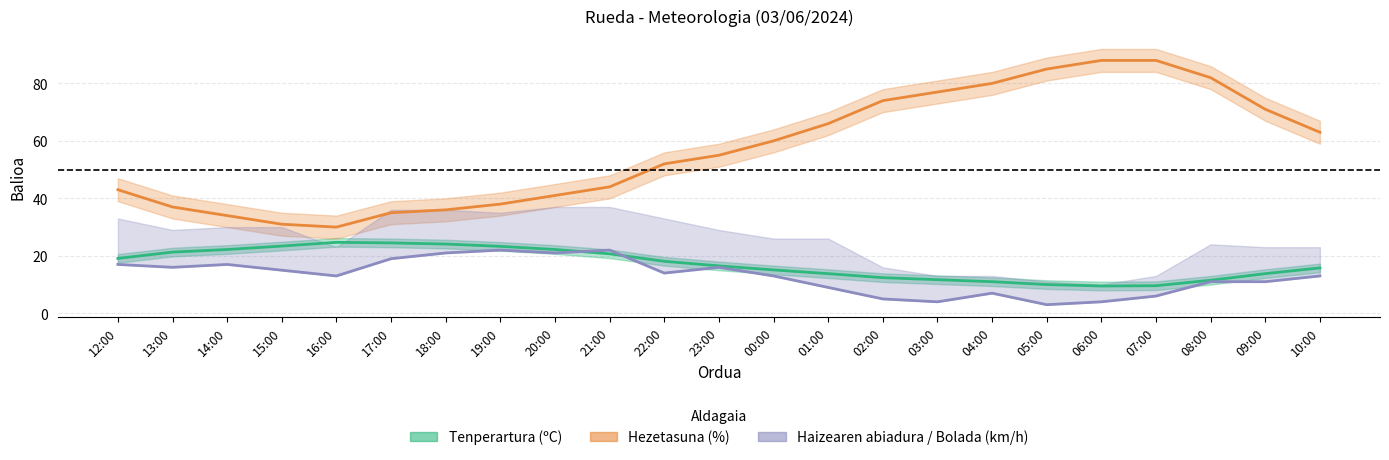

What position from the right is 09:00?

2